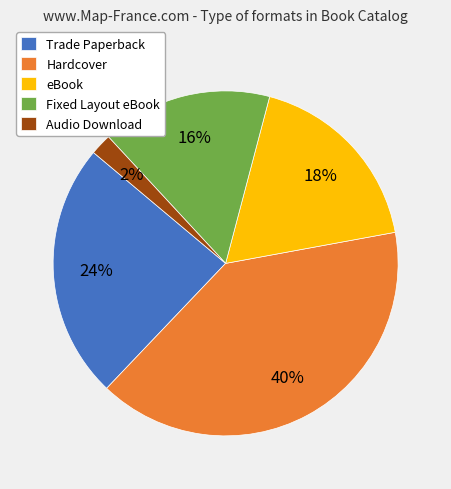

To the nearest percent, what portion does Trade Paperback represent?

24%